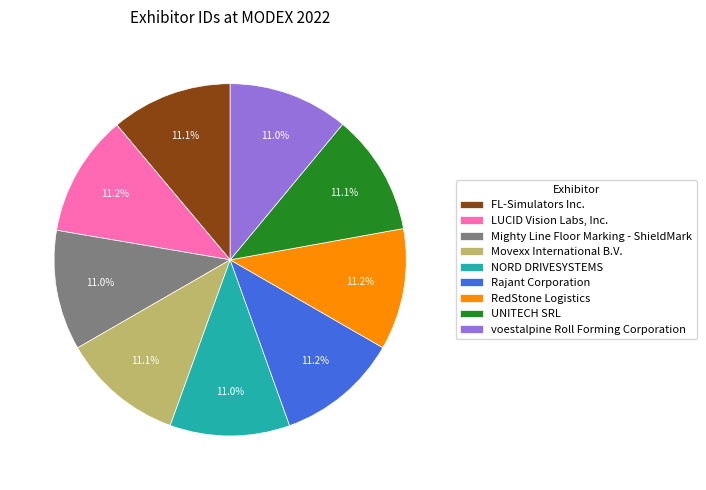

What percentage do NORD DRIVESYSTEMS and UNITECH SRL together represent?

22.1%